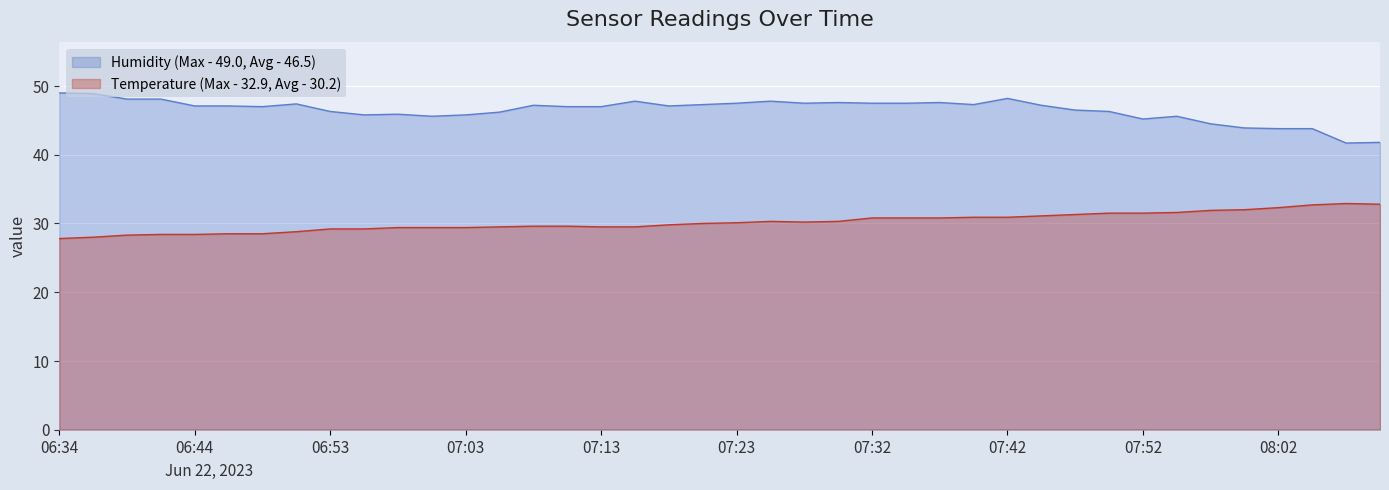

What is the total value across all series at 07:03?

75.2